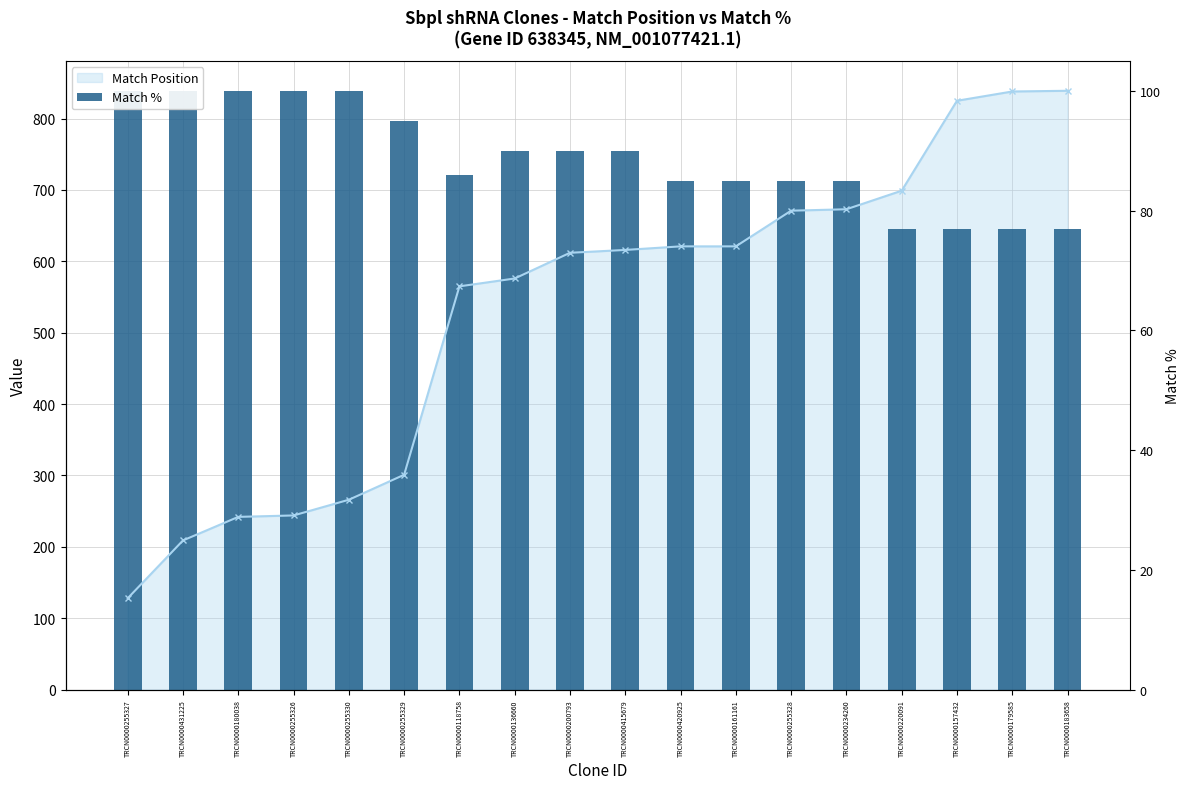

Which category has the highest value across all series?

TRCN0000183658